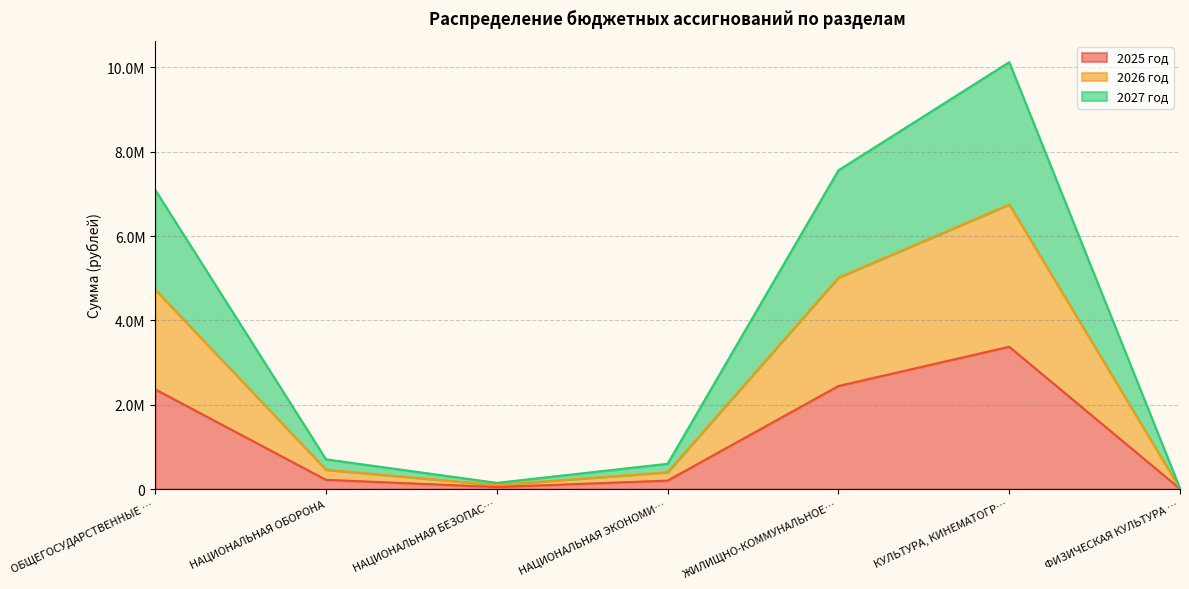

In 2027 год, how many points are lower than both neighbors (excluding endpoints)?

1